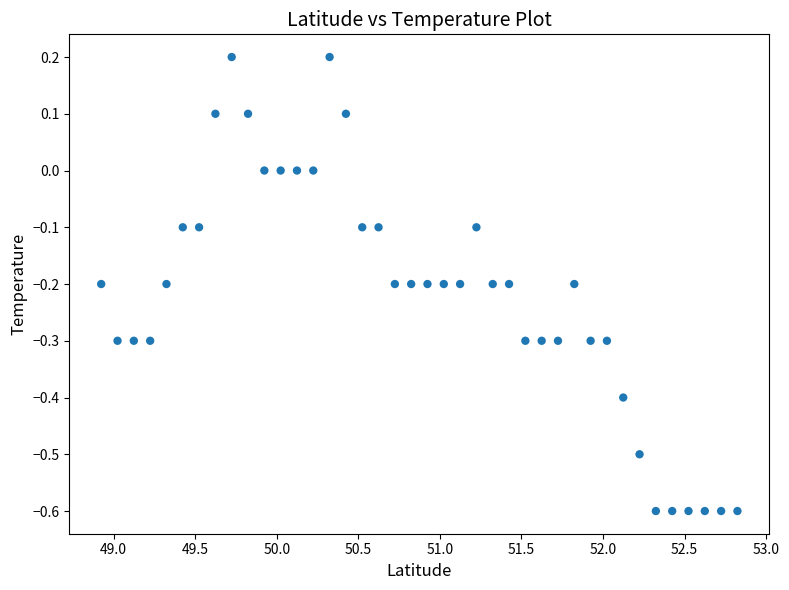

What is the range of X values (max minus min)?

3.9